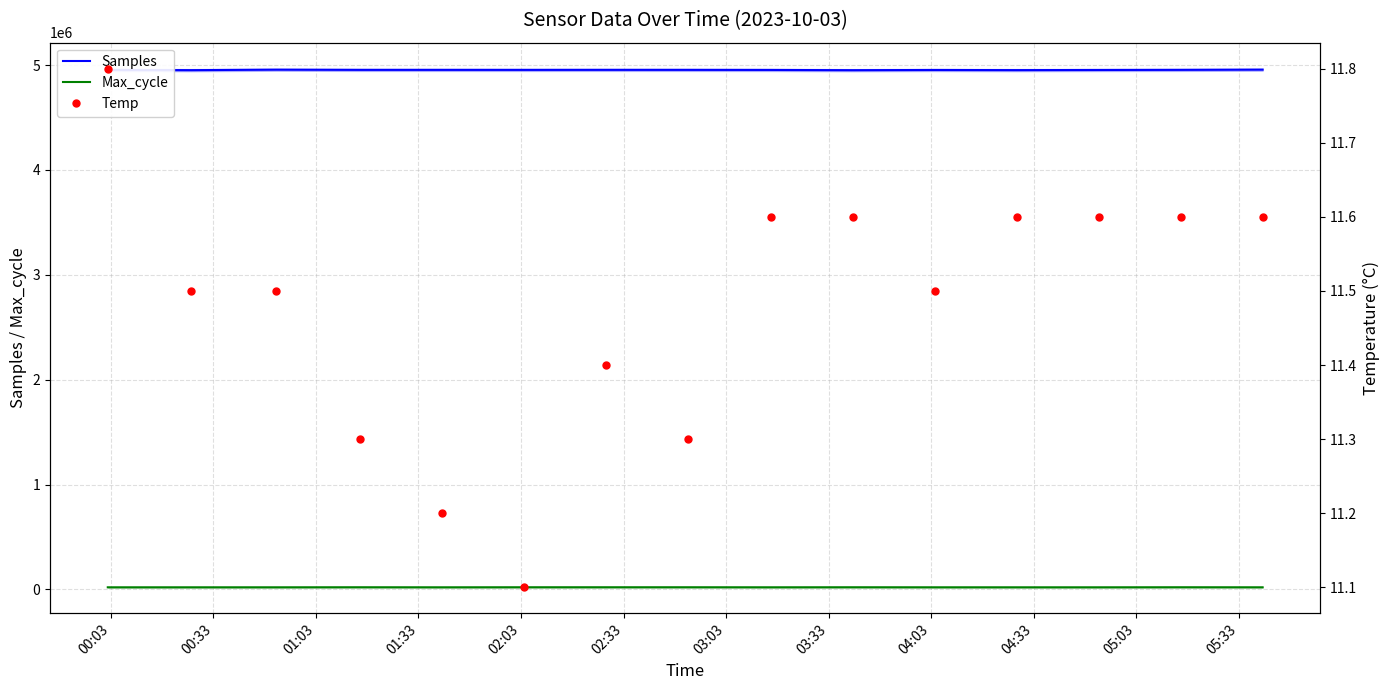

True or false: Max_cycle and Samples cross at least once.

False